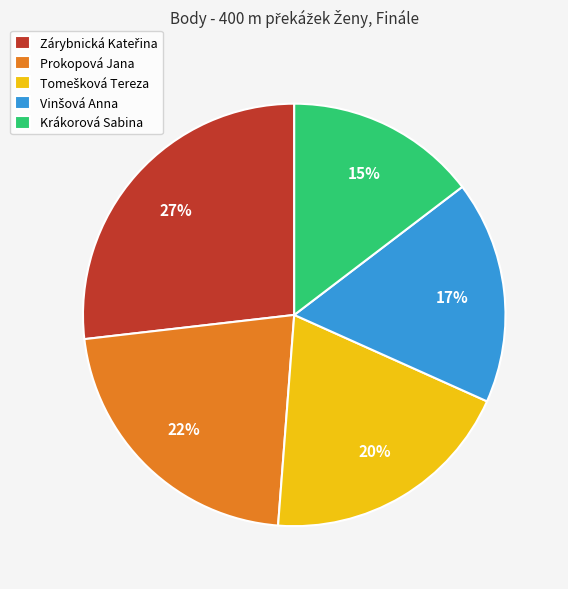

Which slice is the smallest?

Krákorová Sabina